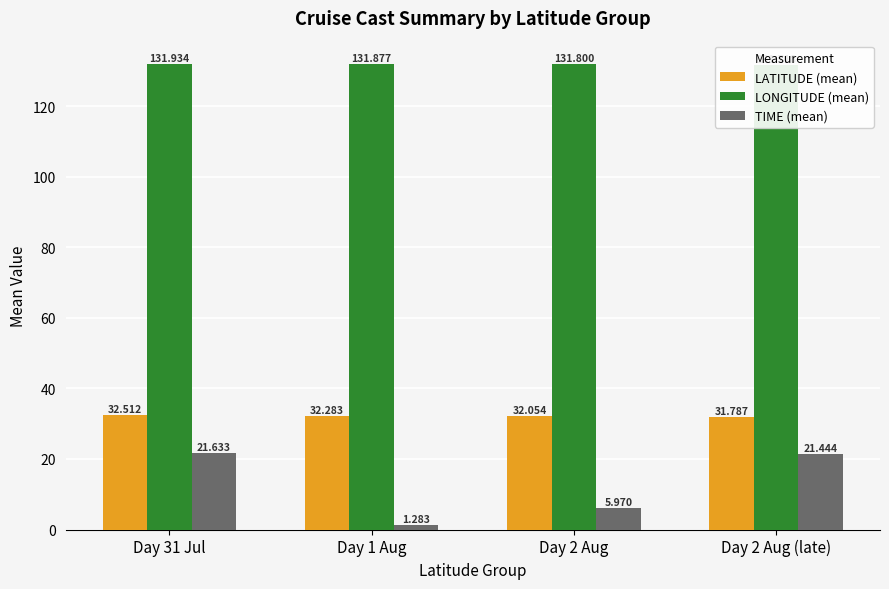

Reading left to right, extract all data points from this chart.

LATITUDE (mean): Day 31 Jul=32.5	Day 1 Aug=32.3	Day 2 Aug=32.1	Day 2 Aug (late)=31.8
LONGITUDE (mean): Day 31 Jul=131.9	Day 1 Aug=131.9	Day 2 Aug=131.8	Day 2 Aug (late)=131.7
TIME (mean): Day 31 Jul=21.6	Day 1 Aug=1.3	Day 2 Aug=6.0	Day 2 Aug (late)=21.4